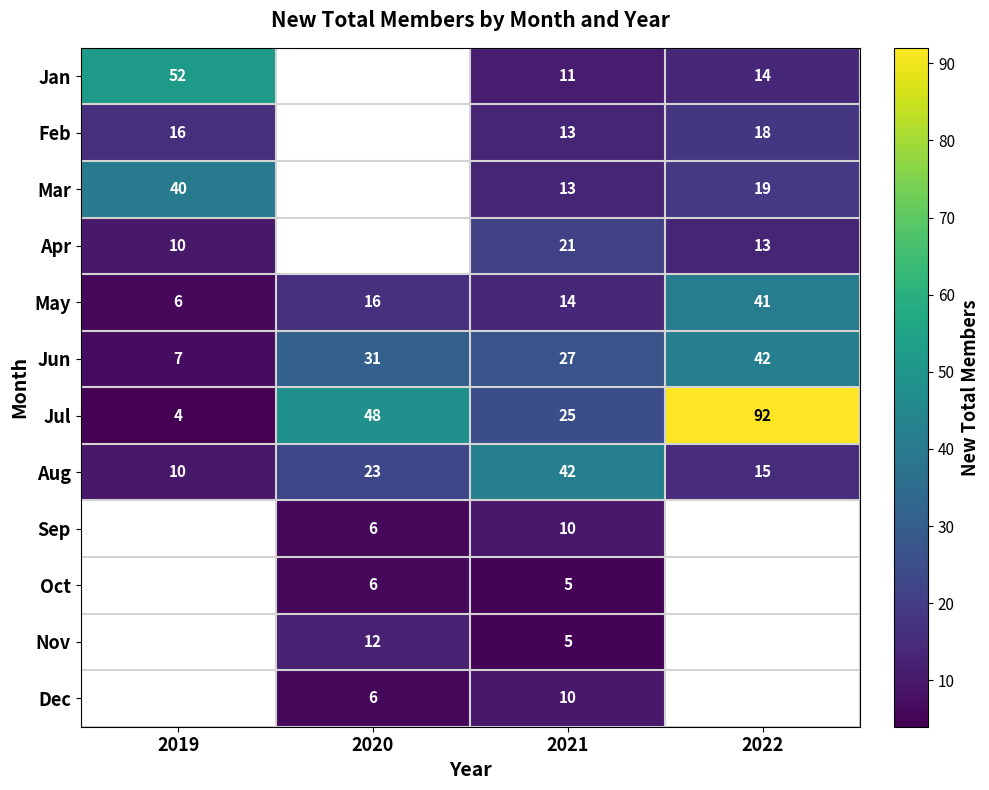

What is the difference between the maximum and minimum values in the Jul series?

88